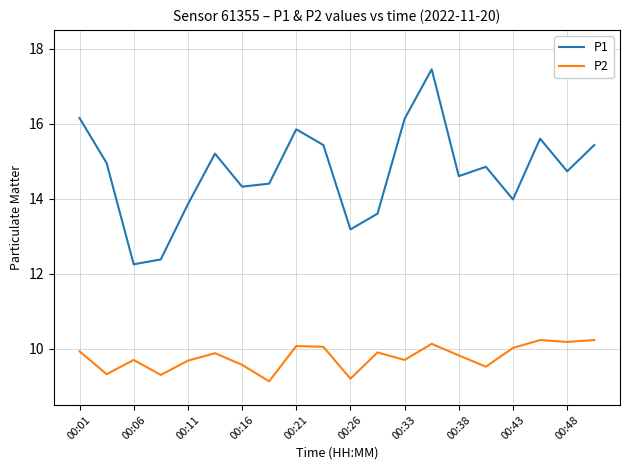

In P1, how many points are higher than both neighbors (excluding endpoints)?

5